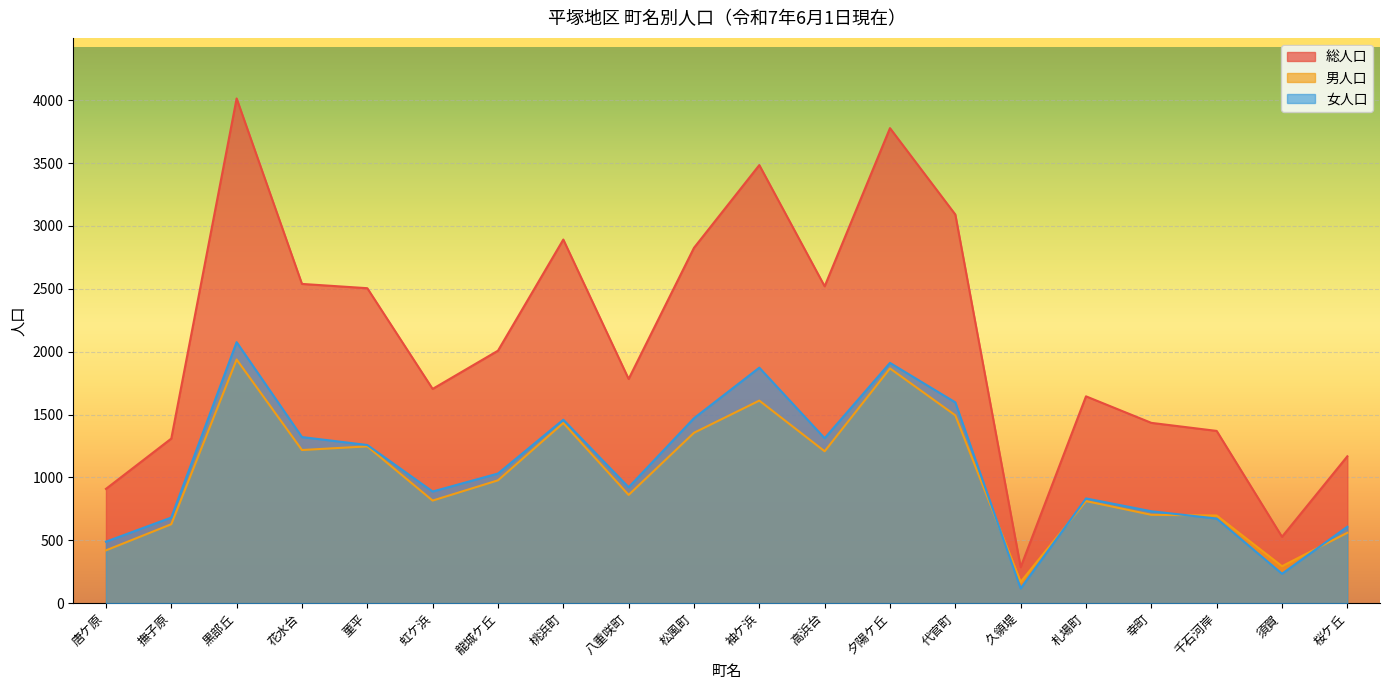

At which label does 総人口 reach its minimum?

久領堤